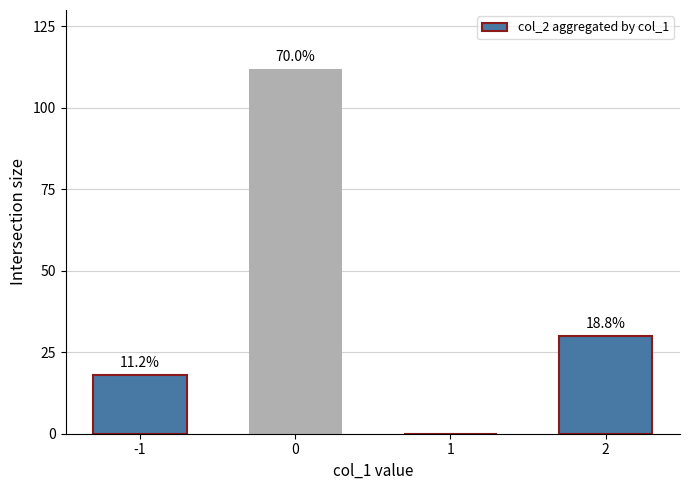

Are the bars horizontal?

No